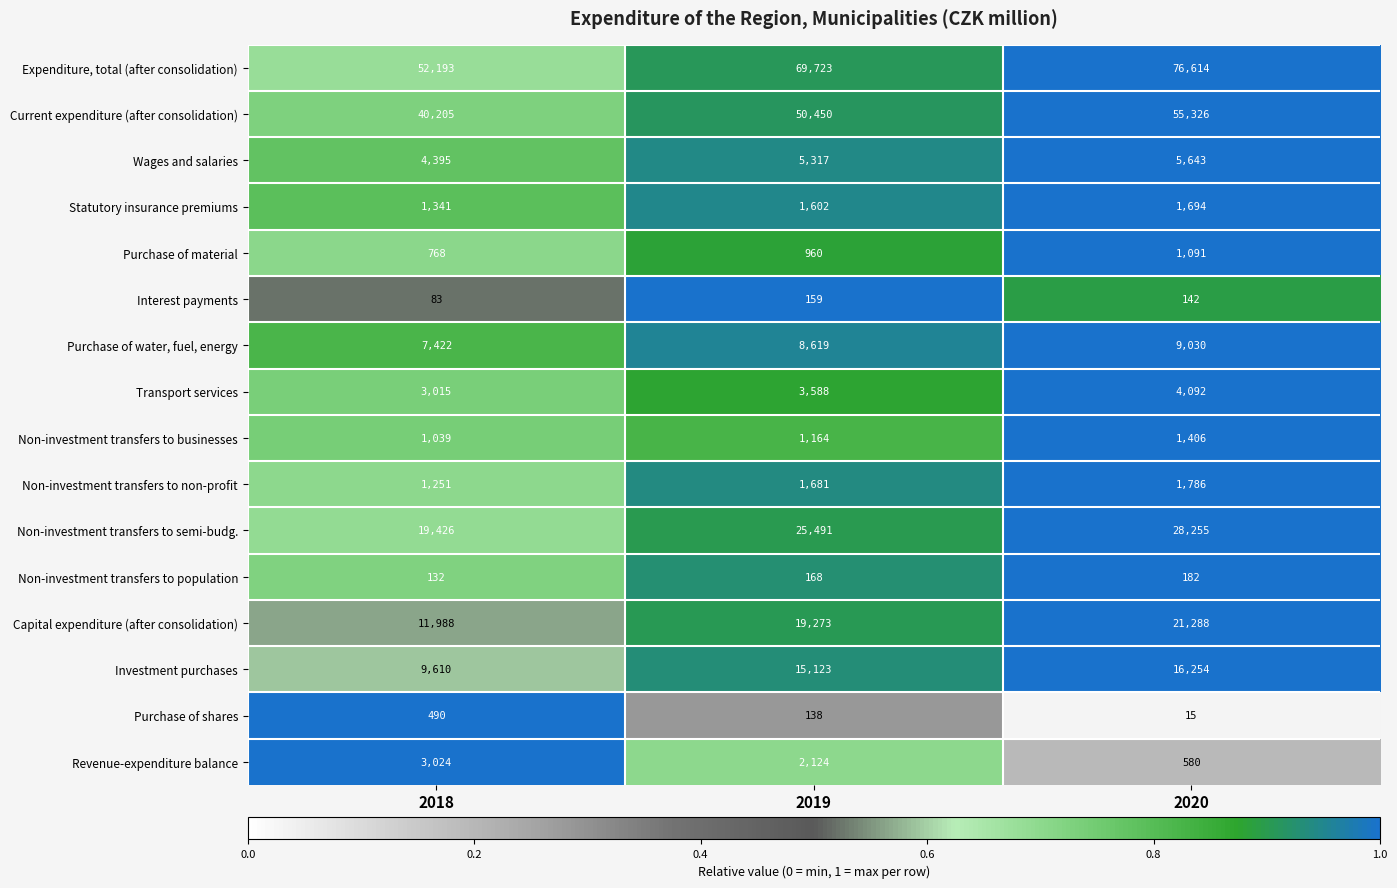

Where is Interest payments nearest to the value 121?

2020